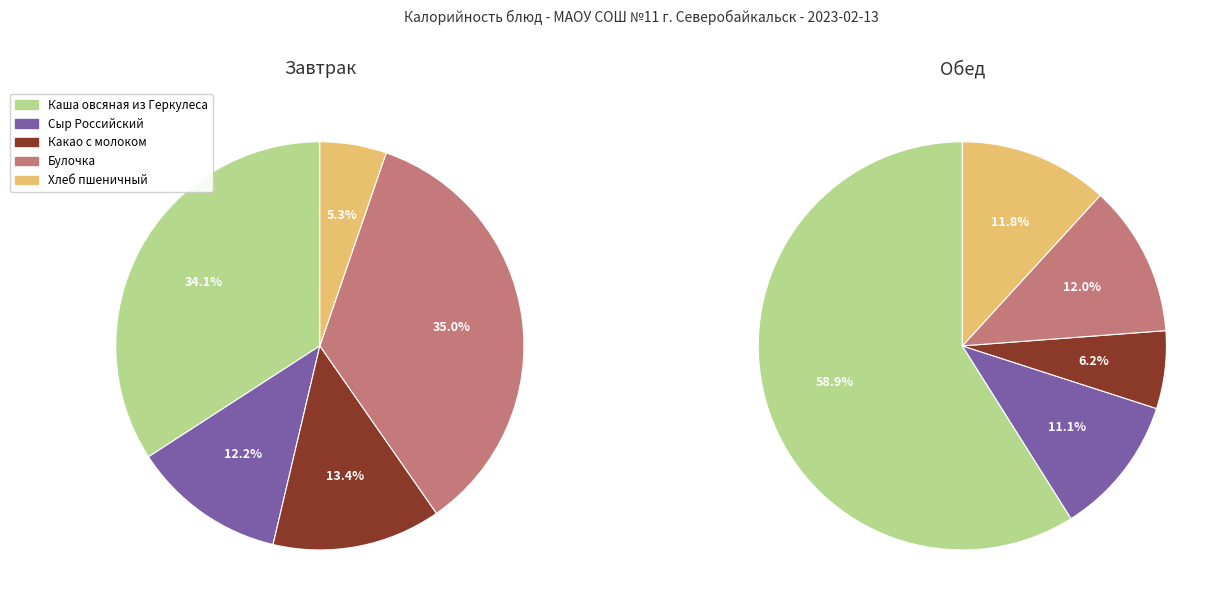

What percentage do Завтрак and 4 together represent?

39.4%